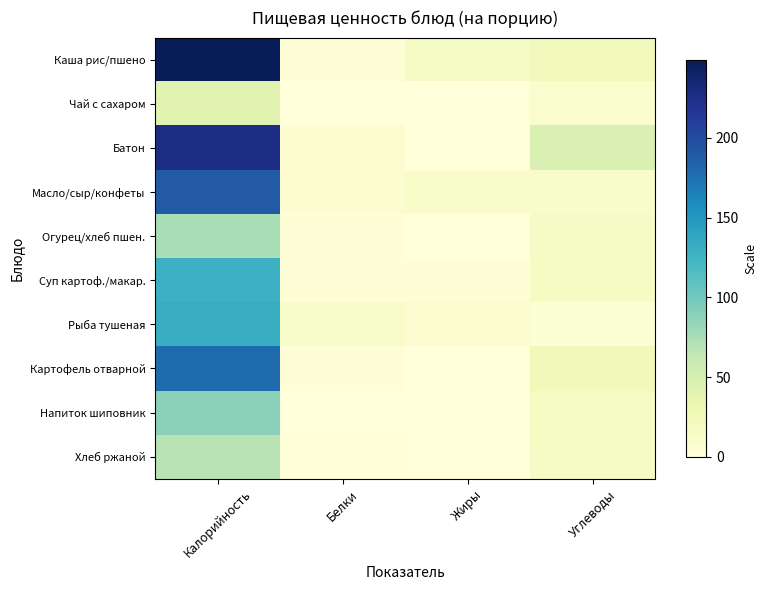

What is the total value across all series at Белки?

40.1